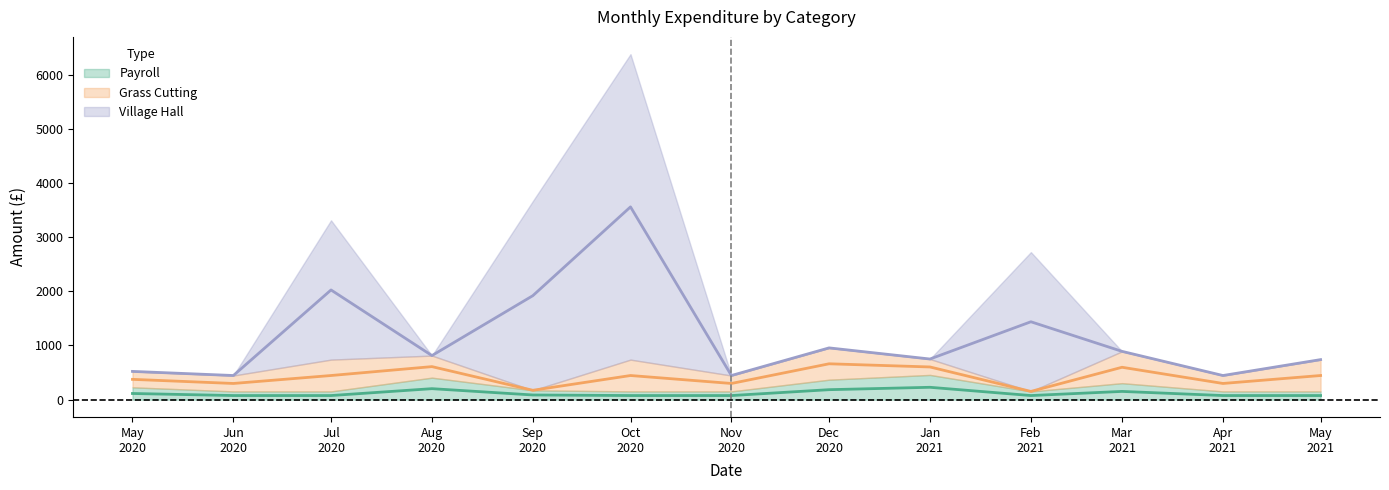

Between 2020-09 and 2020-12, which series saw the biggest shift?

Village Hall